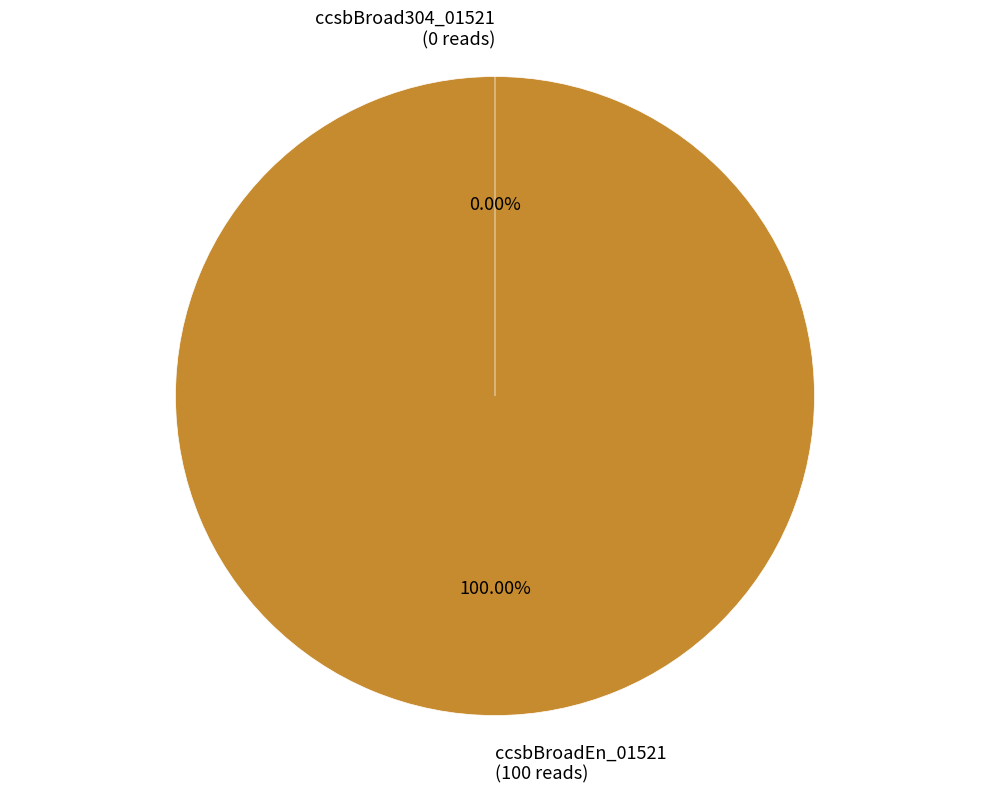

Is there a majority slice in this chart?

Yes